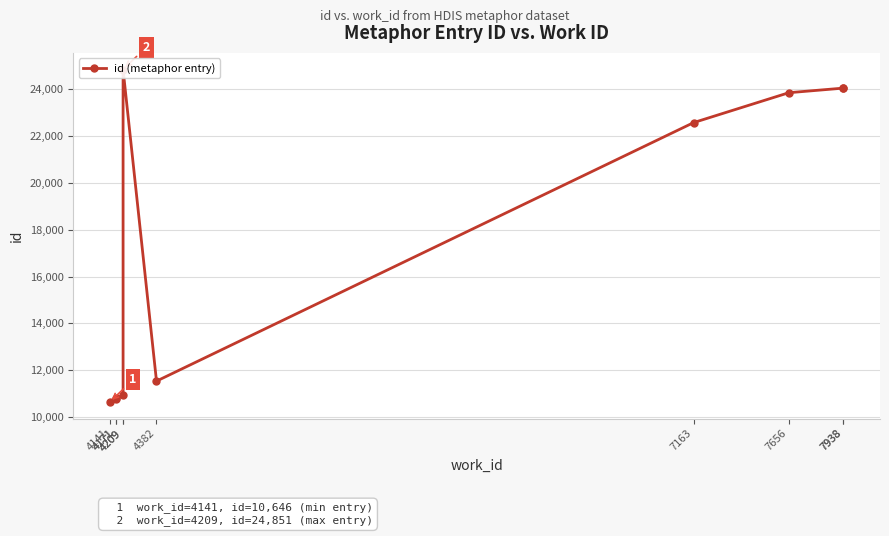

How many values are below 22583?

5